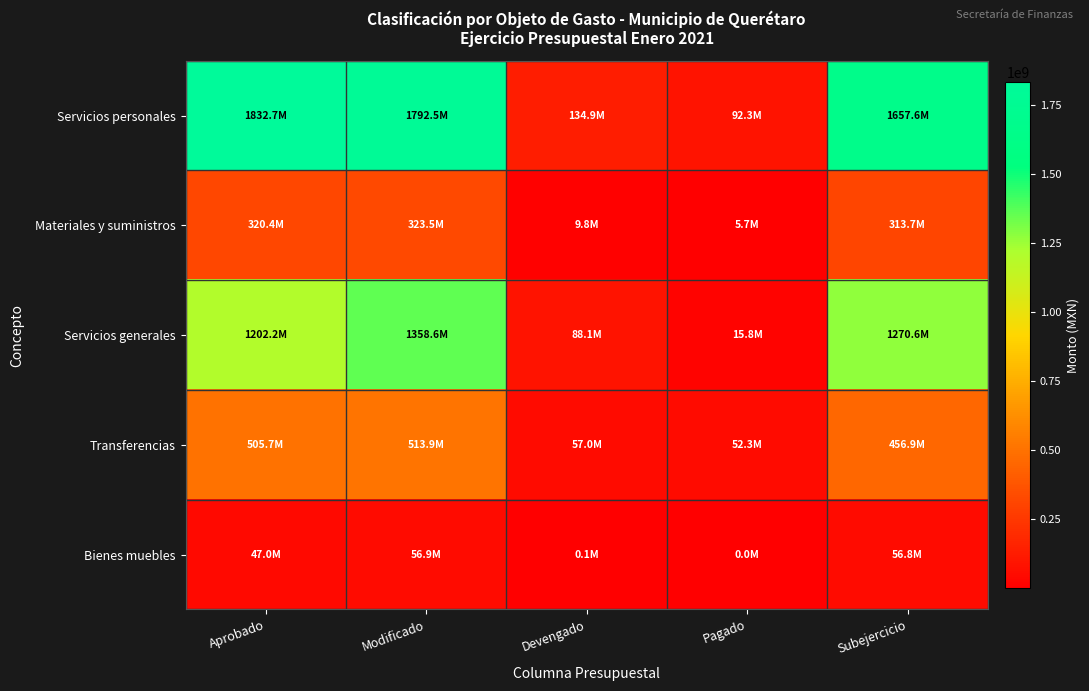

What is the greatest value displayed?

1832699984.0